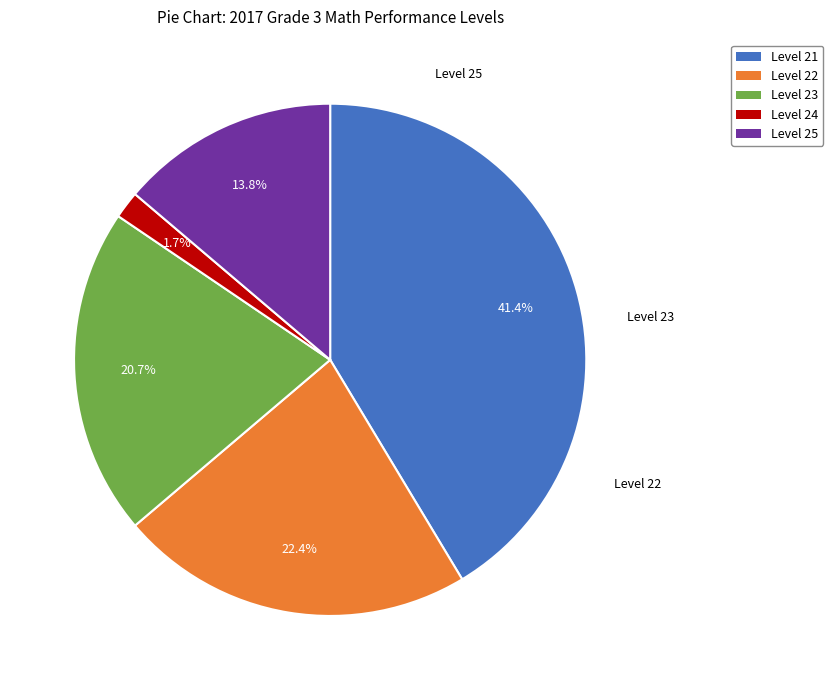

To the nearest percent, what percentage of the pie is Level 21?

41%